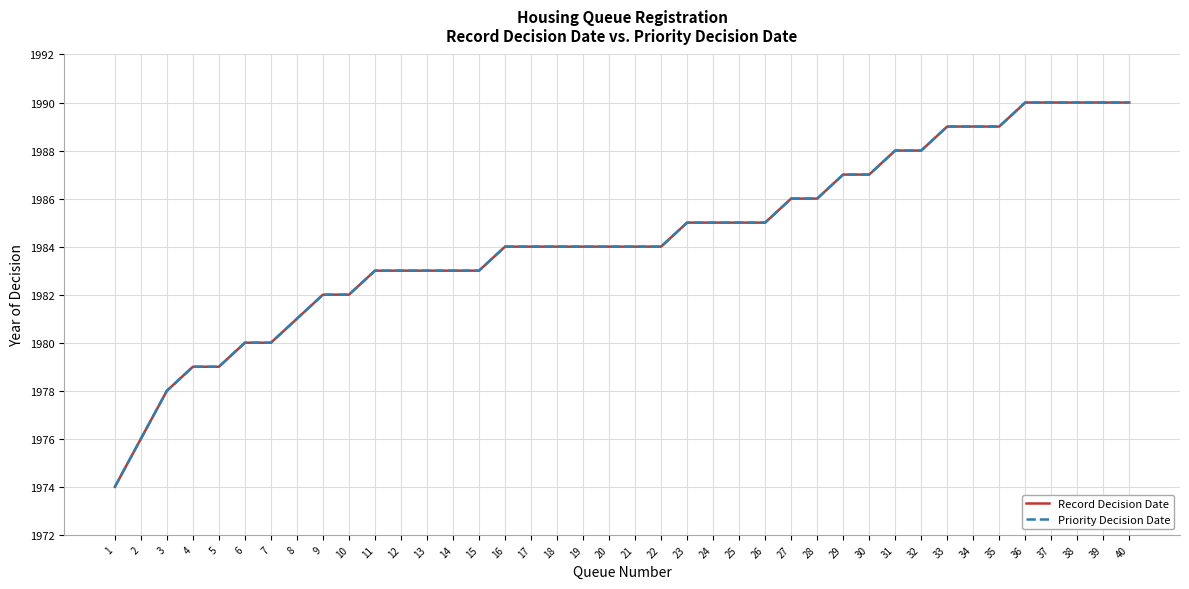

What is the value of the Record Decision Date point at the 10th from the left?

1982